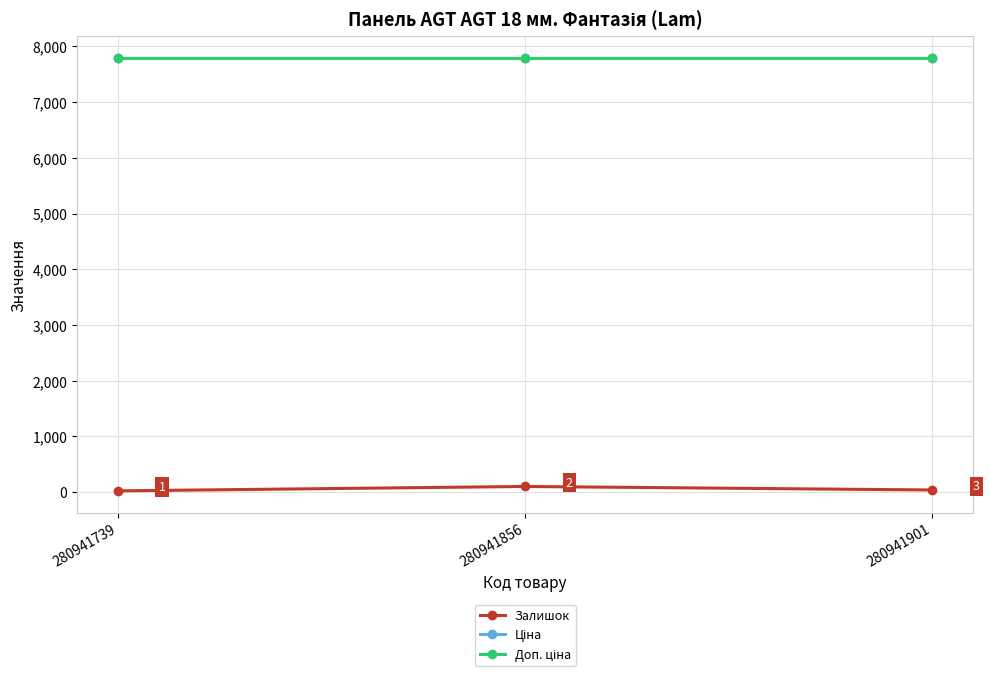

What is the value of the Залишок point at the 2nd from the left?

102.0